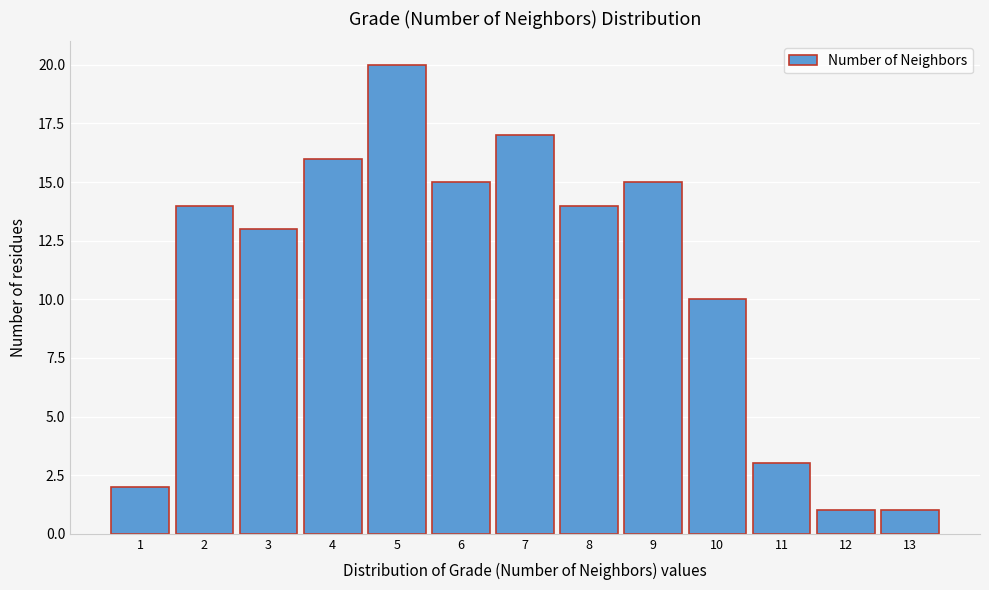

Reading left to right, list all the values displayed in this chart.

2	14	13	16	20	15	17	14	15	10	3	1	1